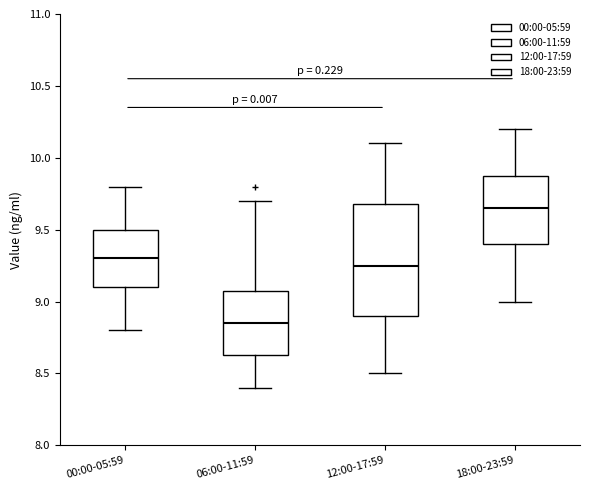

Where is the upper edge of the box for 00:00-05:59 on the y-axis? The values are not printed on the chart, so give them approximately, as read against the axis.

9.50